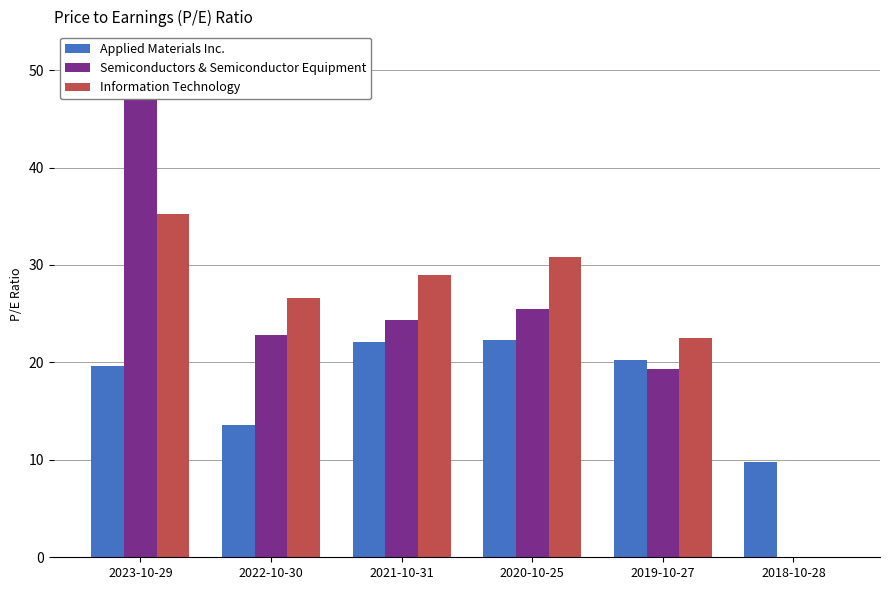

Where is Information Technology nearest to the value 17?

2019-10-27